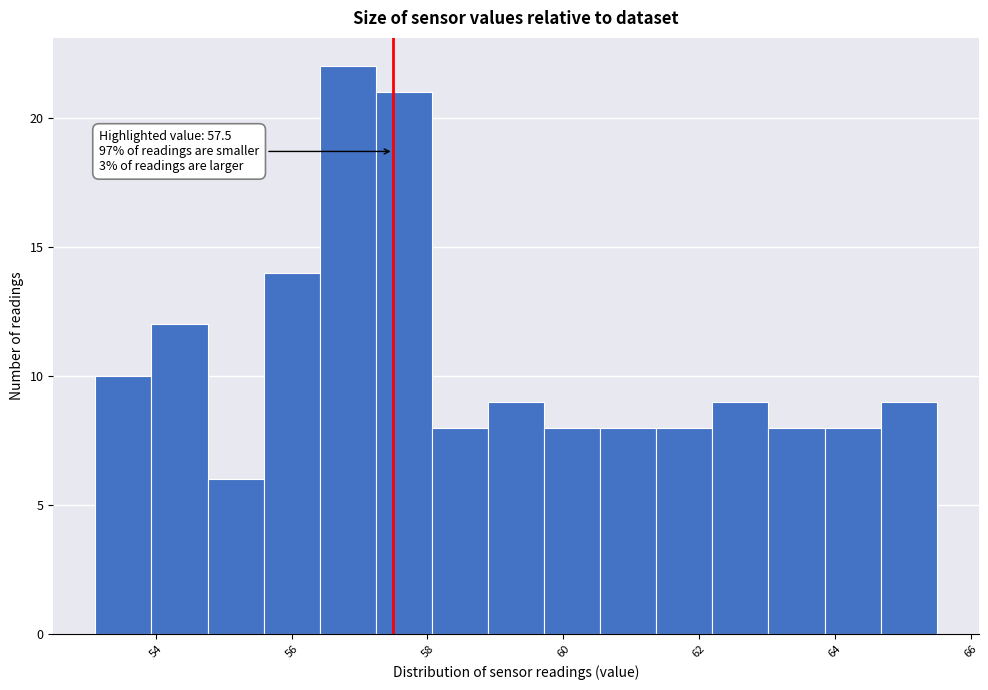

Which range on the x-axis has the tallest bar?

56.4 to 57.2